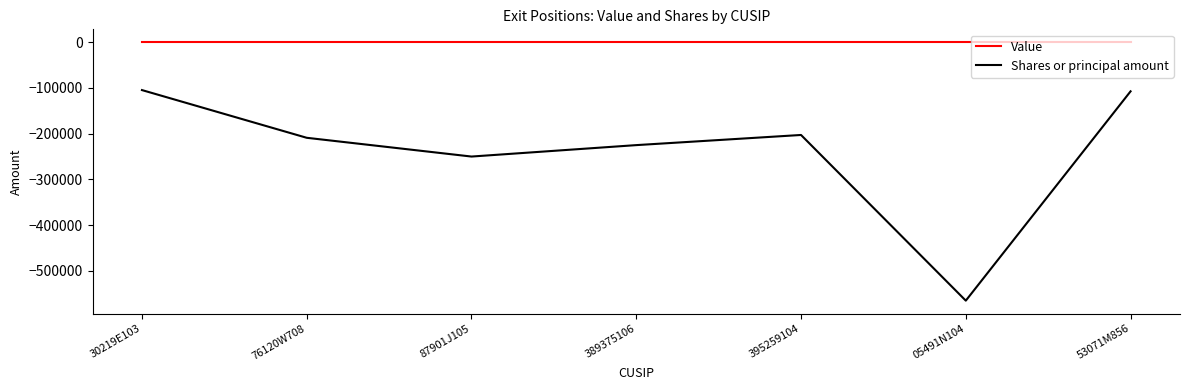

What are all the series names shown in the legend?

Value, Shares or principal amount